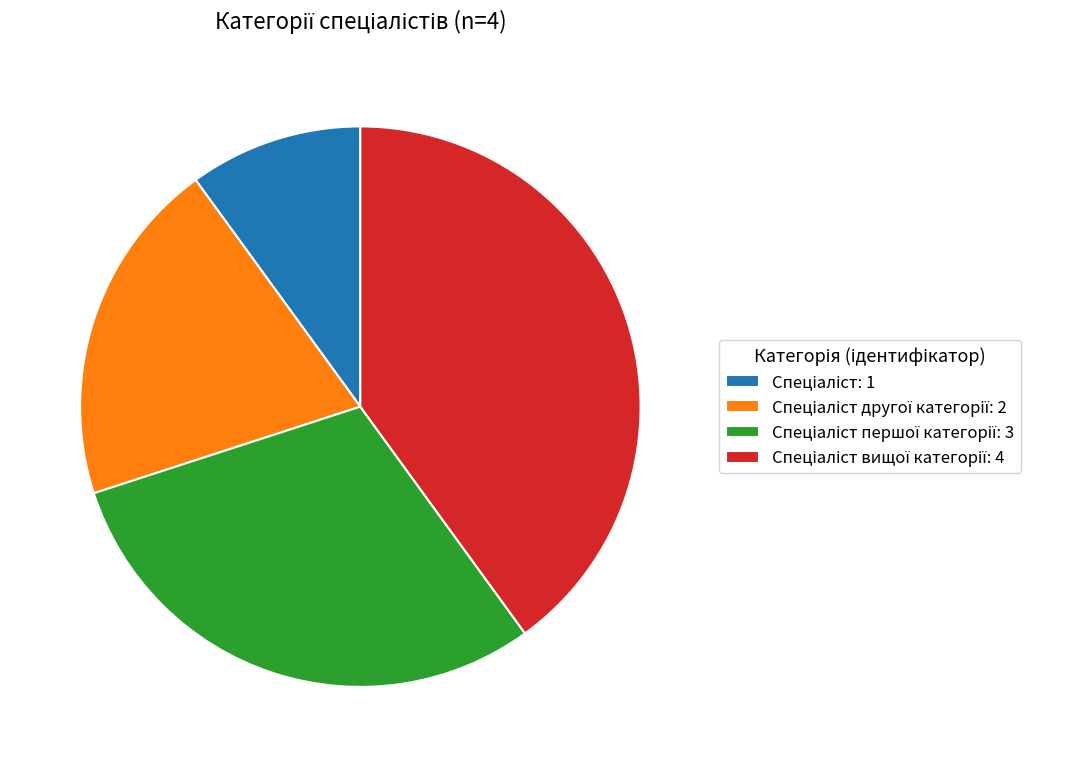

Is there any slice that represents more than half of the pie?

No